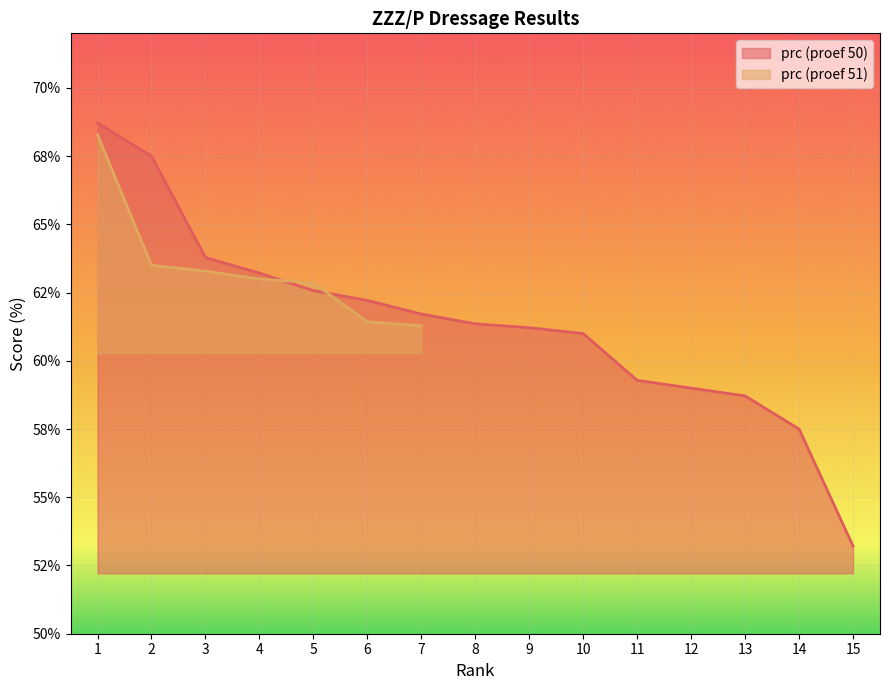

What is the difference between the maximum and minimum values?

15.5